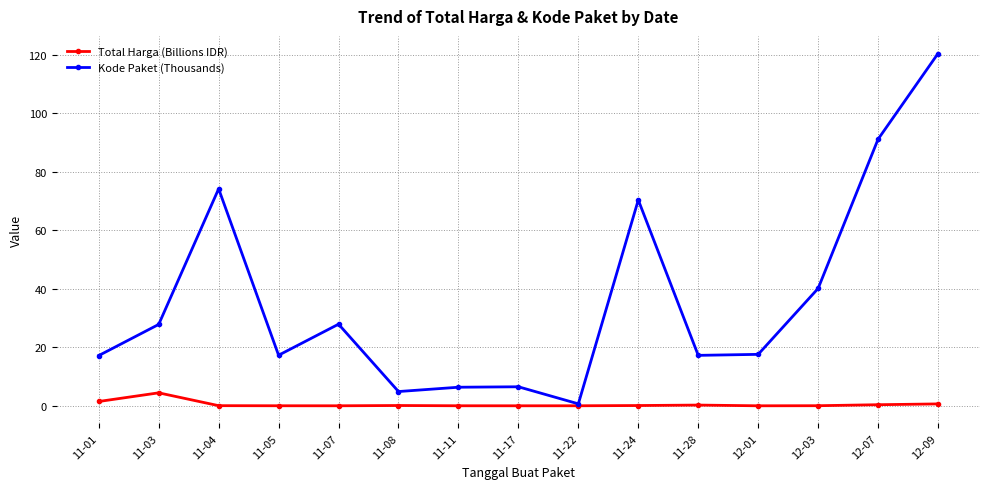

Does the chart display data point markers on the line(s)?

Yes